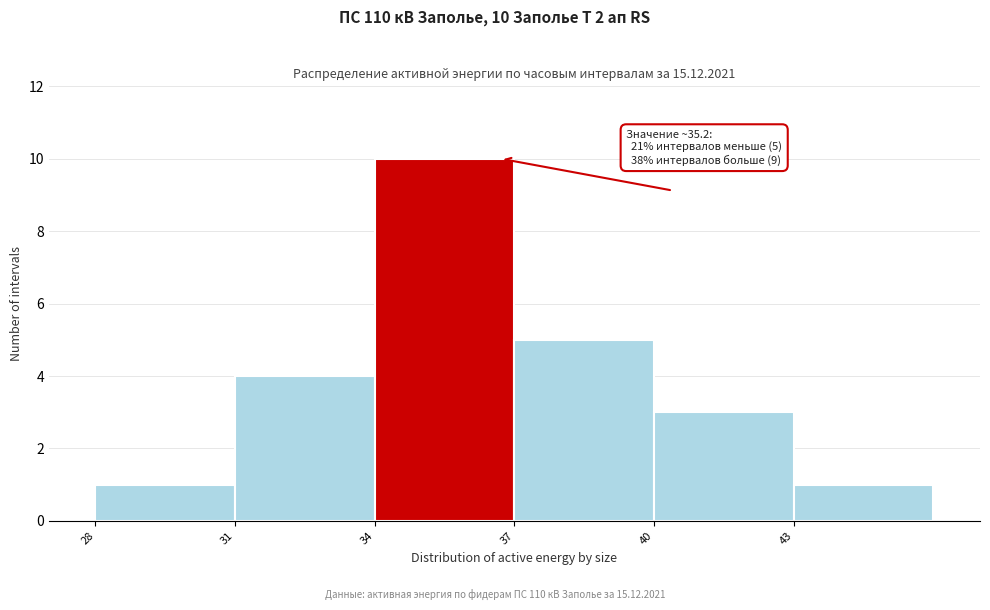

Over which range of the x-axis is the bar tallest?

34 to 37